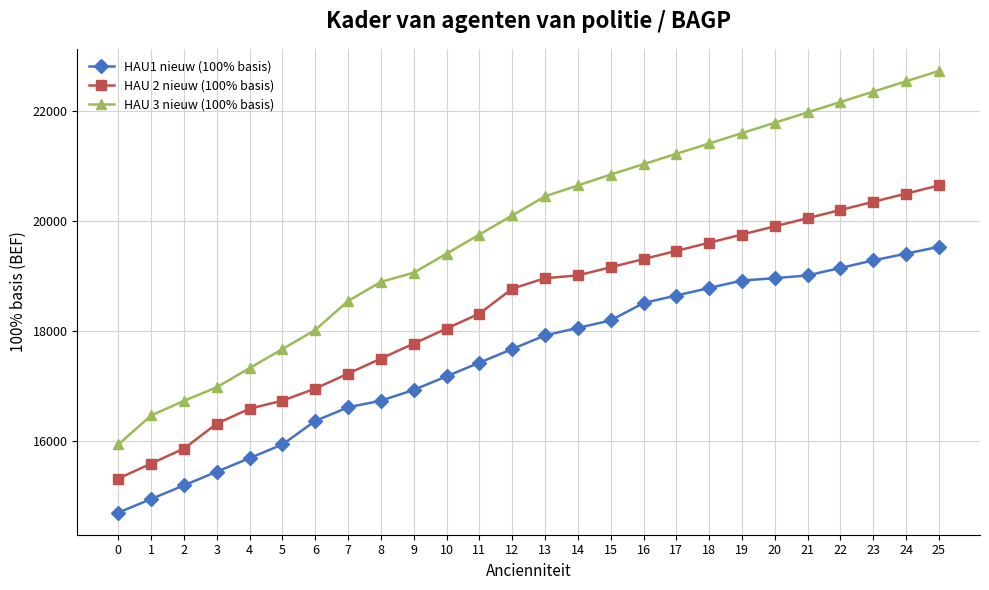

What is the maximum value shown in the chart?

22735.8